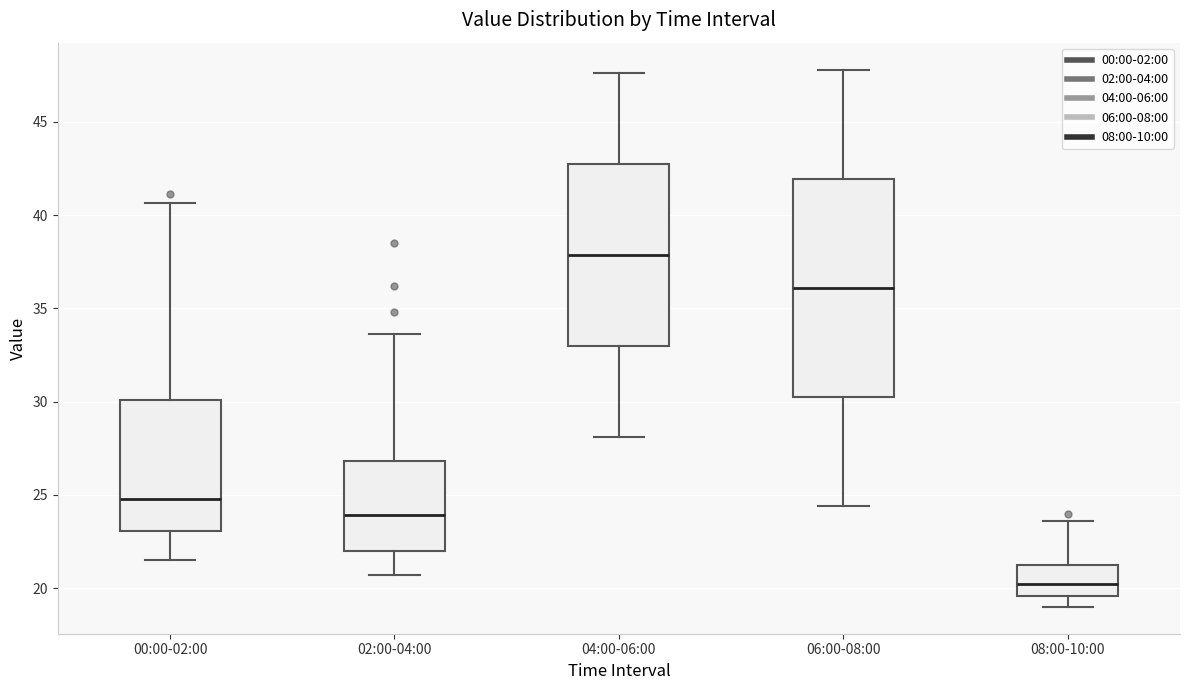

Reading left to right, transcribe this box plot: for each box, give where its median line is, the range the box spans, and where its two whiskers end, as read against the y-axis. The values are not printed on the chart, so give them approximately, as read against the axis.

00:00-02:00: median 25.0, box 23.0 to 30.0, whiskers 21.5 to 40.5
02:00-04:00: median 24.0, box 22.0 to 27.0, whiskers 20.5 to 33.5
04:00-06:00: median 38.0, box 33.0 to 42.5, whiskers 28.0 to 47.5
06:00-08:00: median 36.0, box 30.5 to 42.0, whiskers 24.5 to 48.0
08:00-10:00: median 20.0, box 19.5 to 21.5, whiskers 19.0 to 23.5